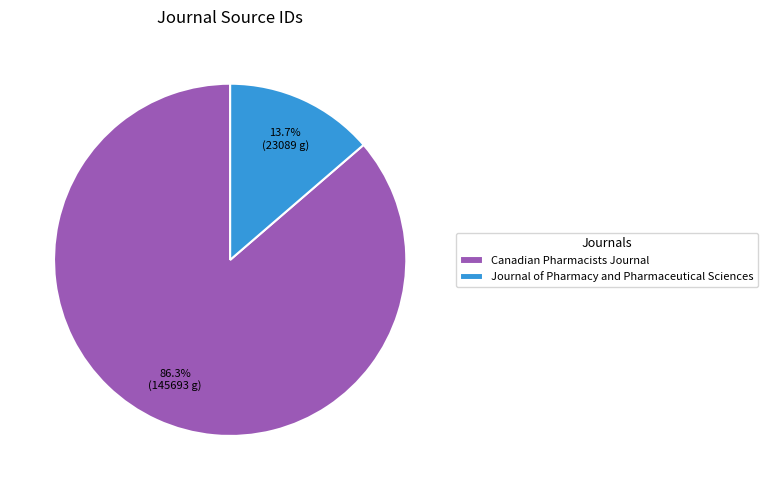

Which category has the smallest portion of the pie?

Journal of Pharmacy and Pharmaceutical Sciences